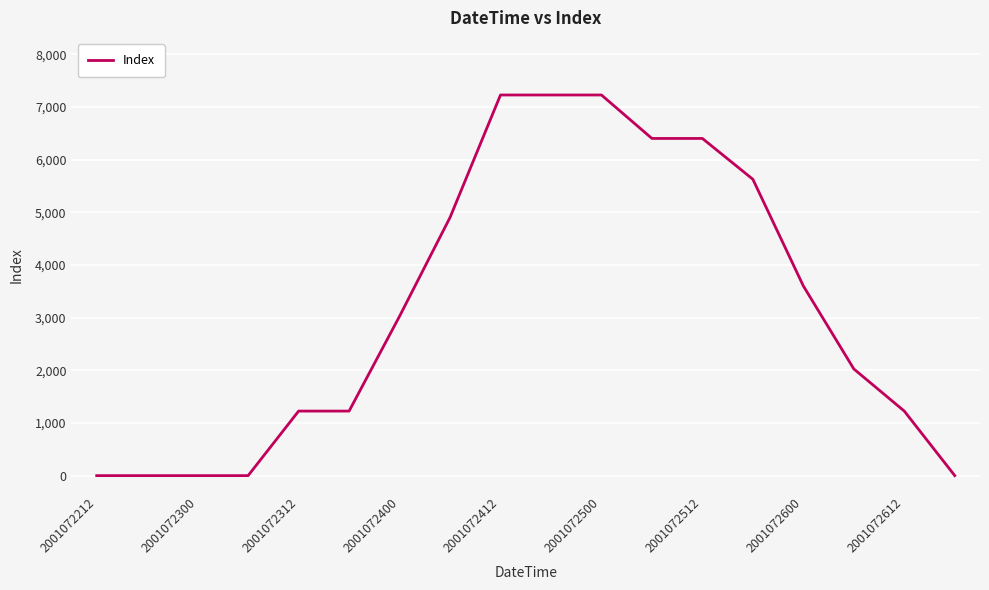

What is the maximum value shown in the chart?

7225